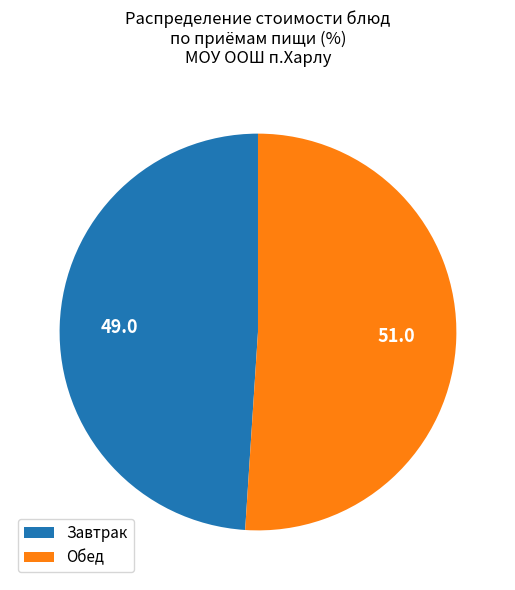

What is the smallest slice in the pie chart?

Завтрак